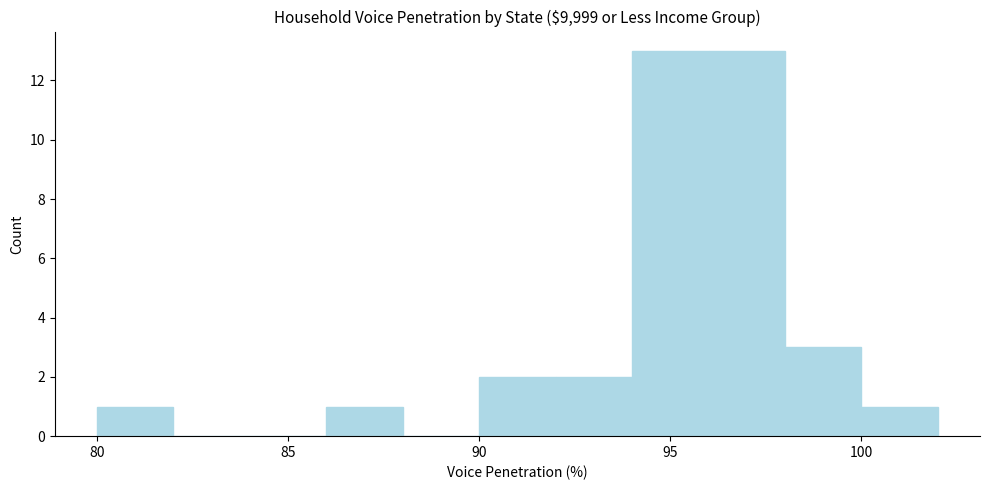

Reading left to right, list every bar in this chart as the range it spans on the x-axis followed by its height. The values are not printed on the chart, so give them approximately, as read against the axis.

80 to 82: 1
82 to 84: 0
84 to 86: 0
86 to 88: 1
88 to 90: 0
90 to 92: 2
92 to 94: 2
94 to 96: 13
96 to 98: 13
98 to 100: 3
100 to 102: 1